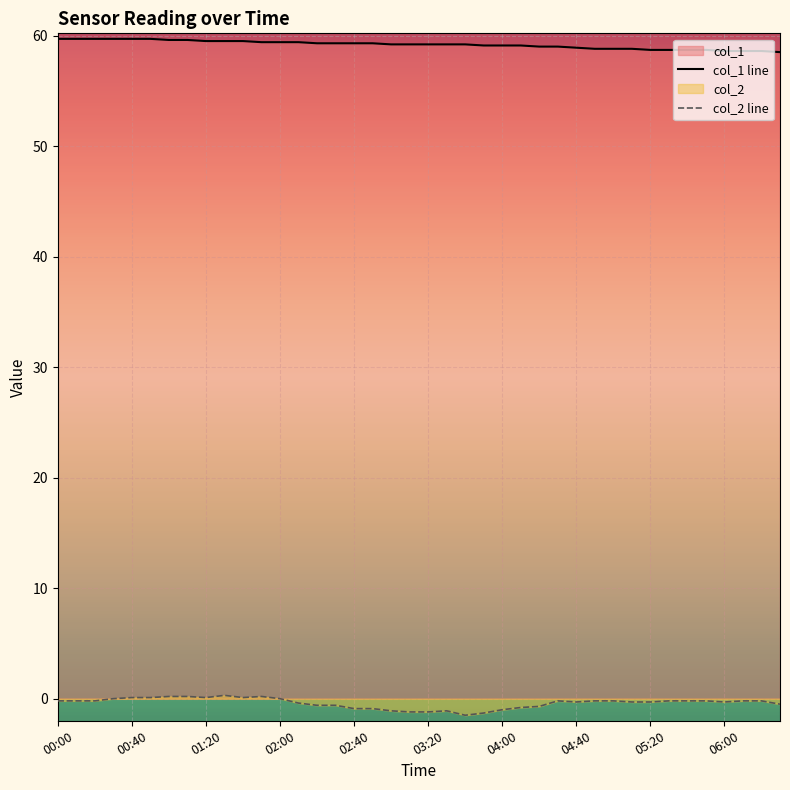

True or false: col_1 line has more than 1 points higher than both neighbors.

False